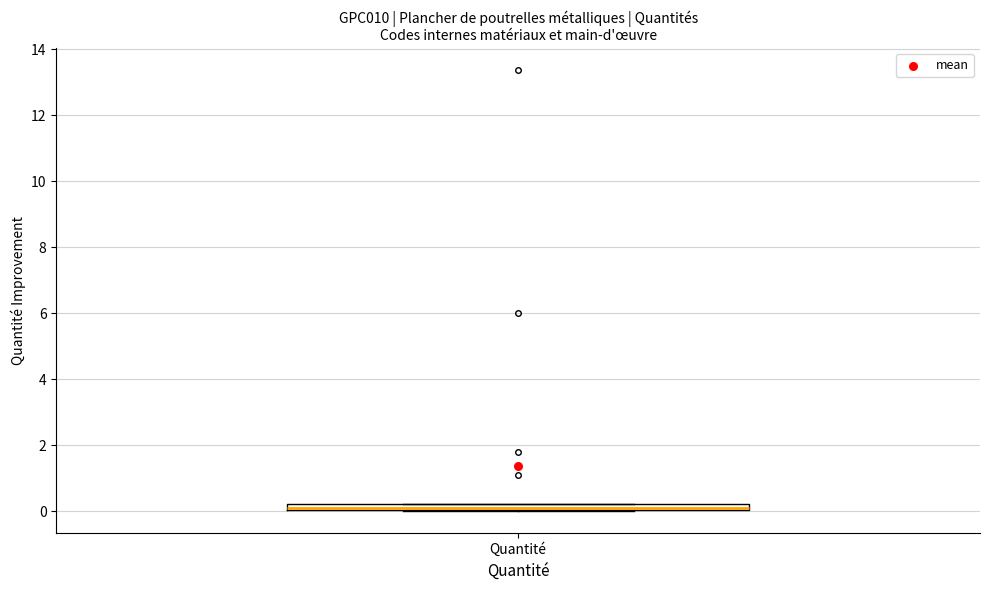

Where is the upper edge of the box for Quantité on the y-axis? The values are not printed on the chart, so give them approximately, as read against the axis.

0.2